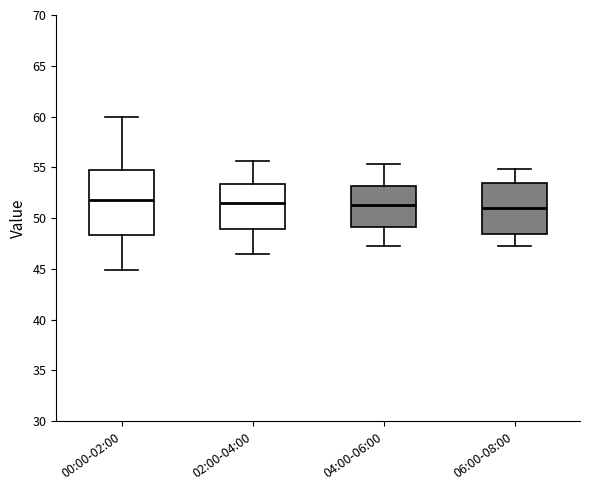

Which box is the tallest, from its lower edge to its upper edge?

00:00-02:00